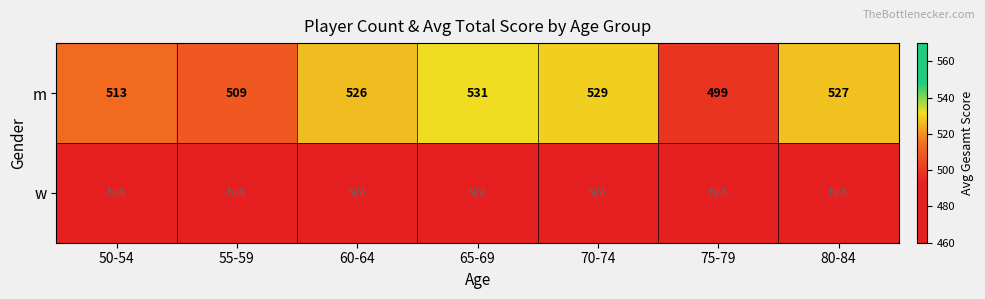

What is the difference between the maximum and minimum values in the m series?

32